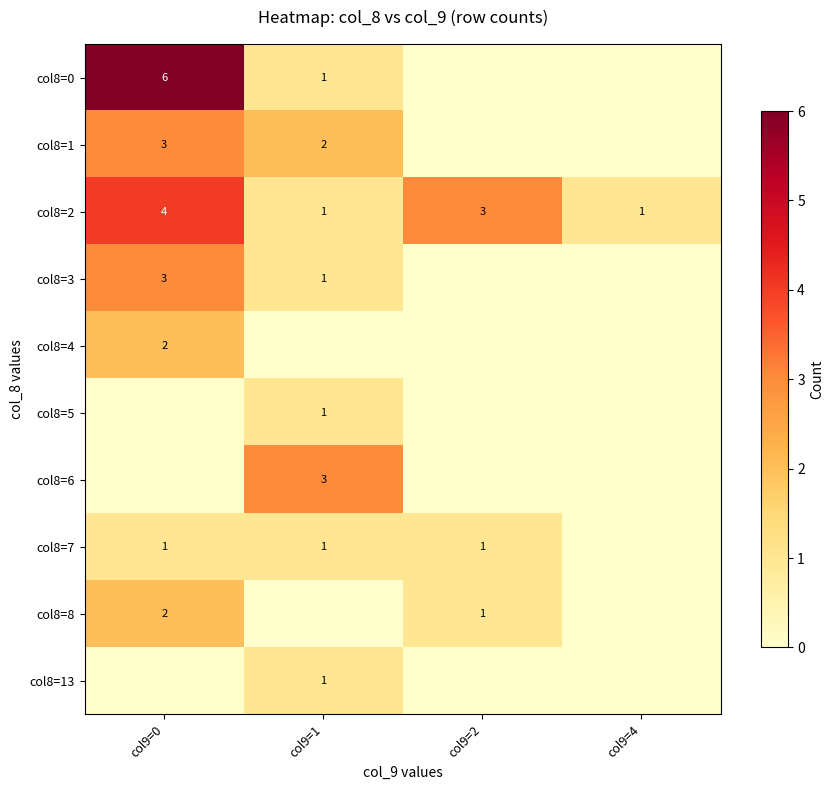

True or false: col8=3 has a value of 4 at col9=0.

False